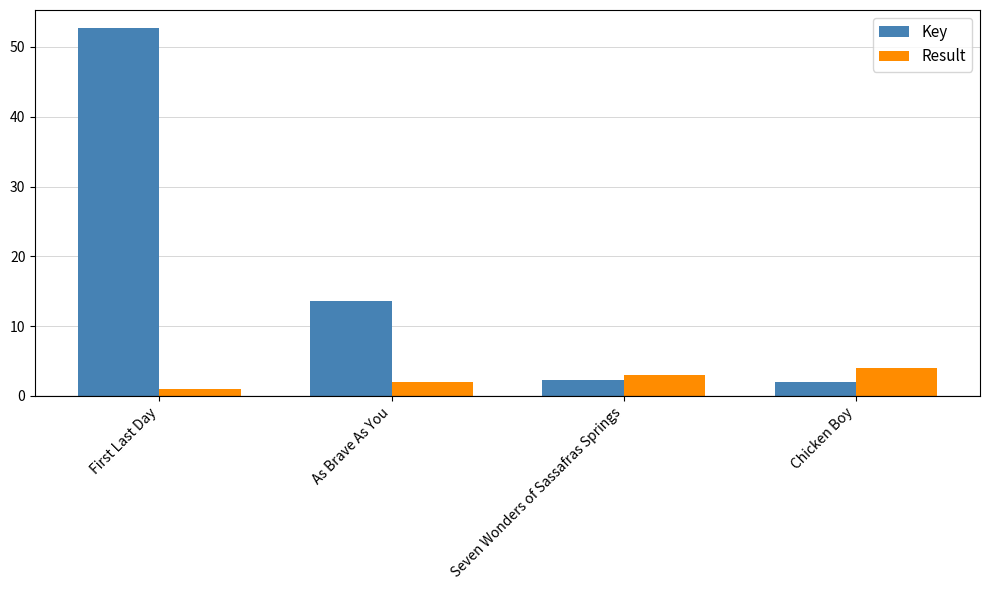

Where does the Key series first go above 13?

First Last Day